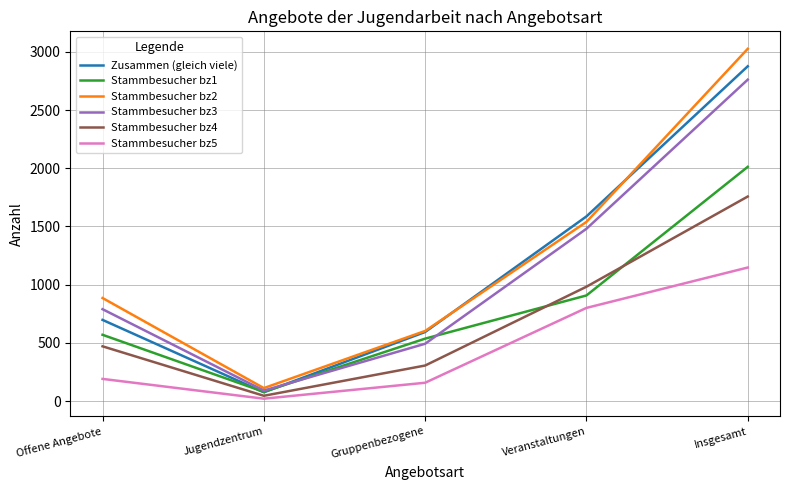

What are all the series names shown in the legend?

Zusammen (gleich viele), Stammbesucher bz1, Stammbesucher bz2, Stammbesucher bz3, Stammbesucher bz4, Stammbesucher bz5